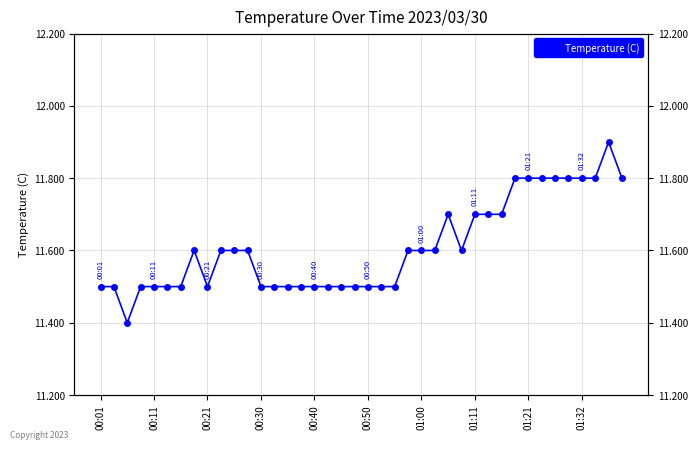

Does the chart display data point markers on the line(s)?

Yes